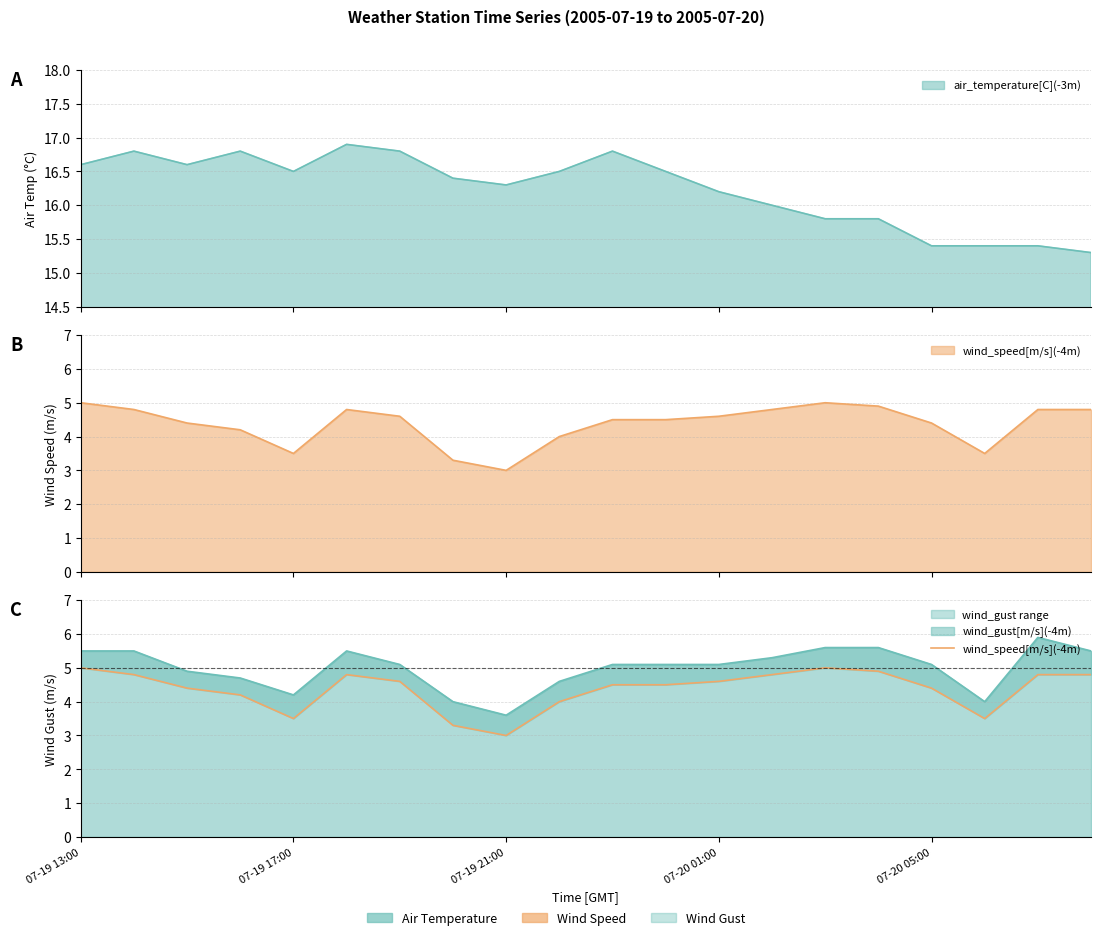

True or false: the data shows 8.8 at 15.

False